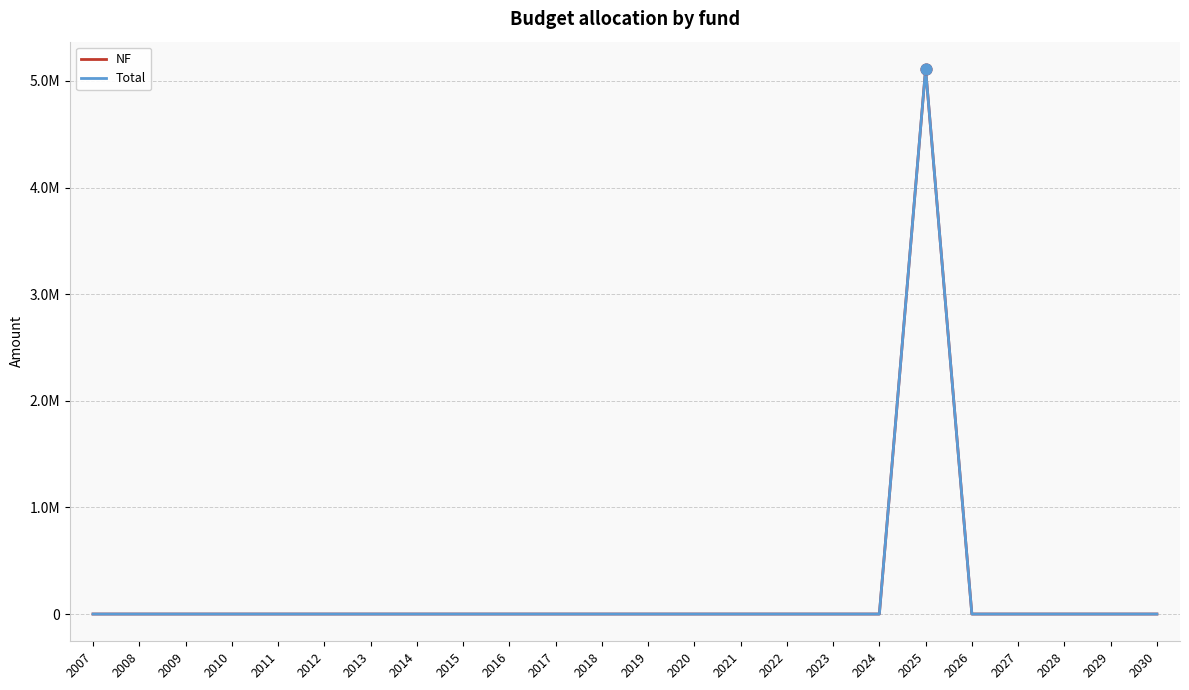

Which series has the largest total across all categories?

NF